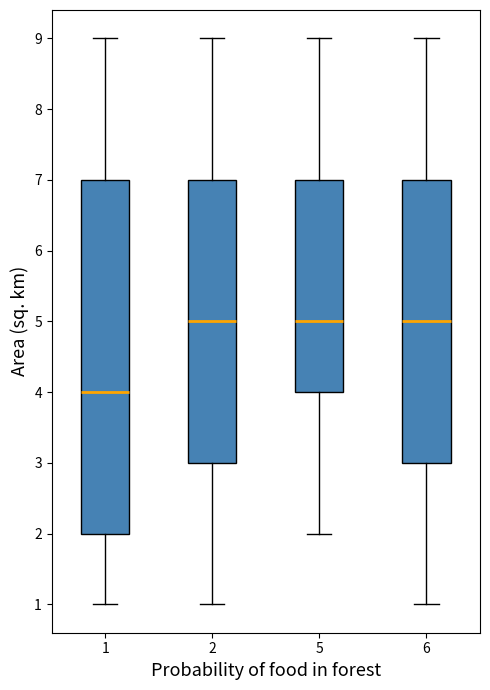

Where does the median line of the box at x = 2 sit on the y-axis? The values are not printed on the chart, so give them approximately, as read against the axis.

5